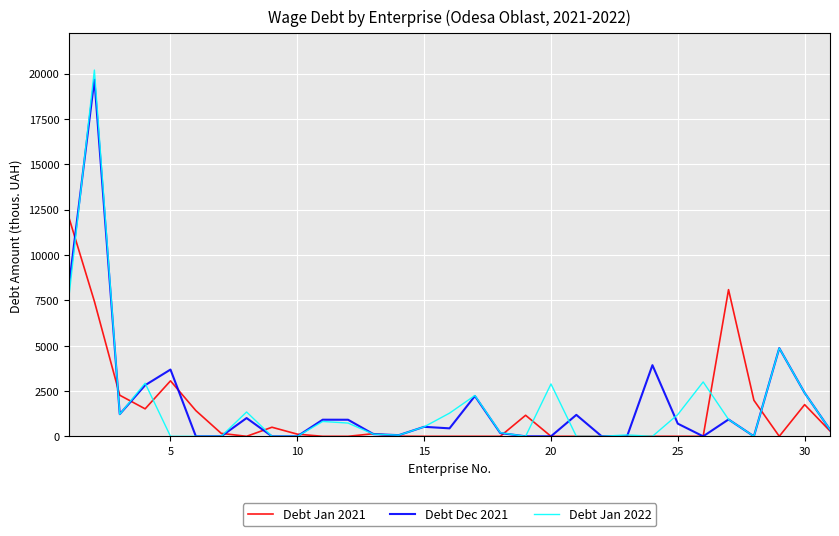

What is the maximum value for Debt Jan 2022?

20191.3